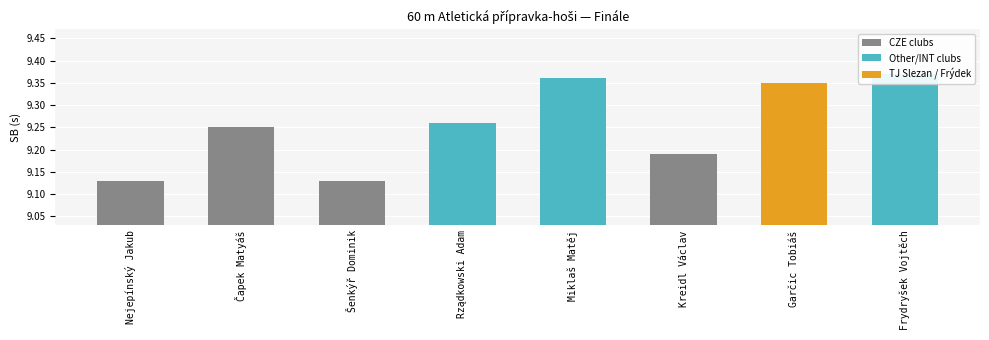

Is it true that the value at Garčic Tobiáš is 16.3?

False